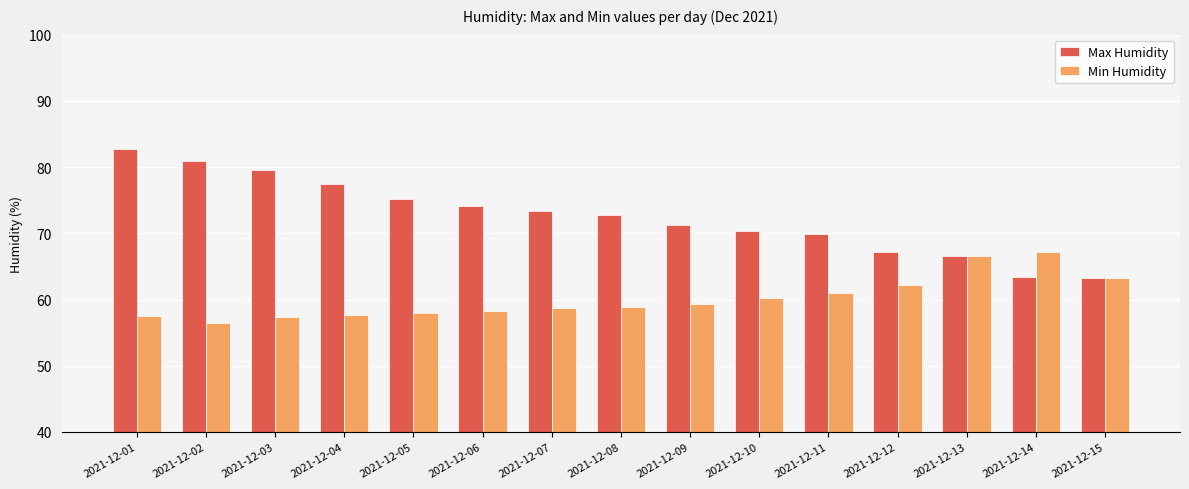

How many groups of bars are there?

15